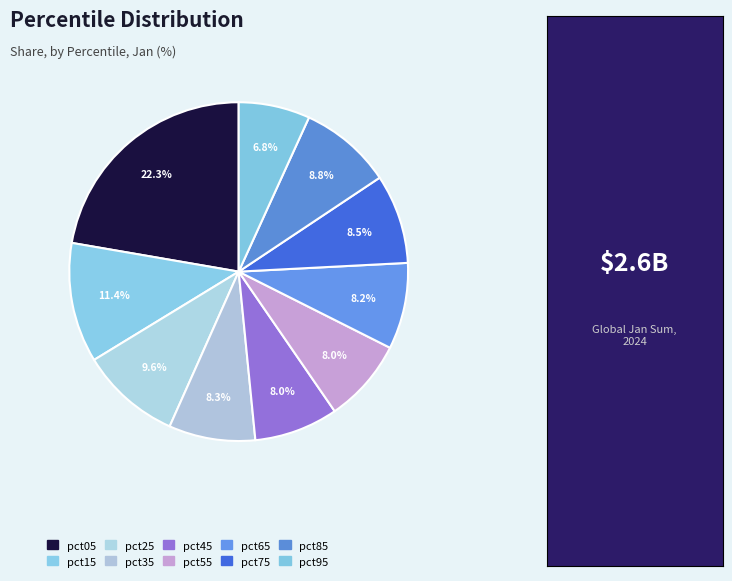

Is there a majority slice in this chart?

No